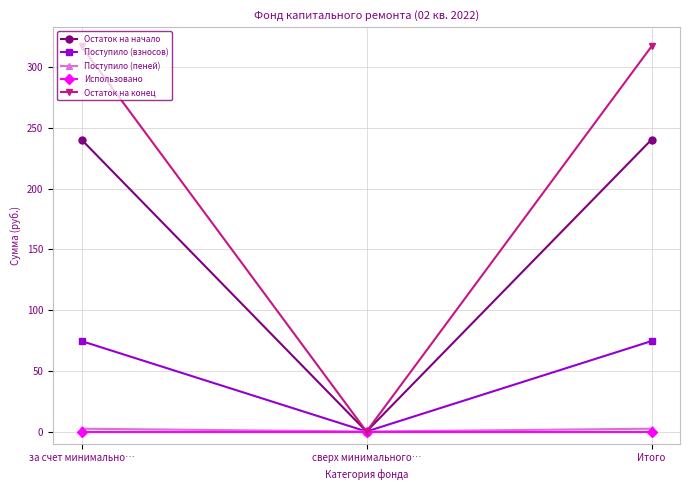

What is the difference between the Остаток на конец values at сверх минимального… and Итого?

317.1